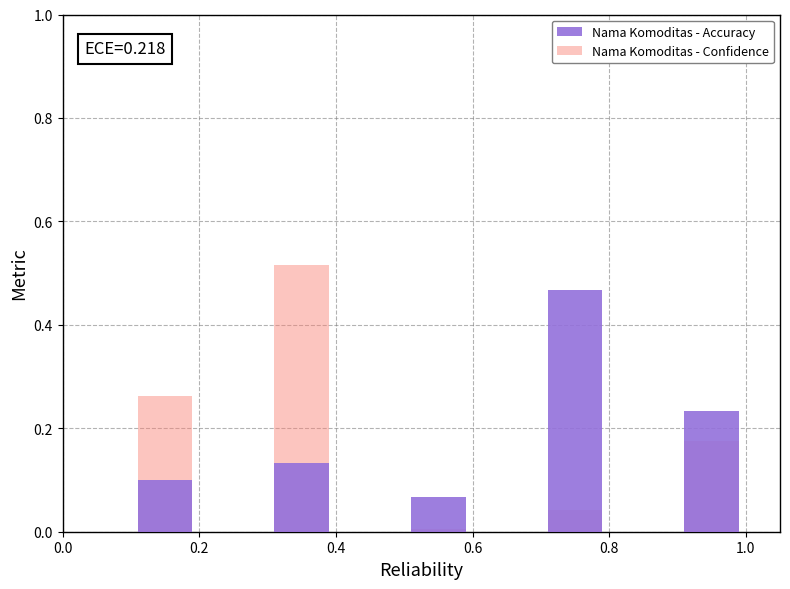

What is the difference between the Nama Komoditas - Confidence values at 1.0 and 0.8?

0.1